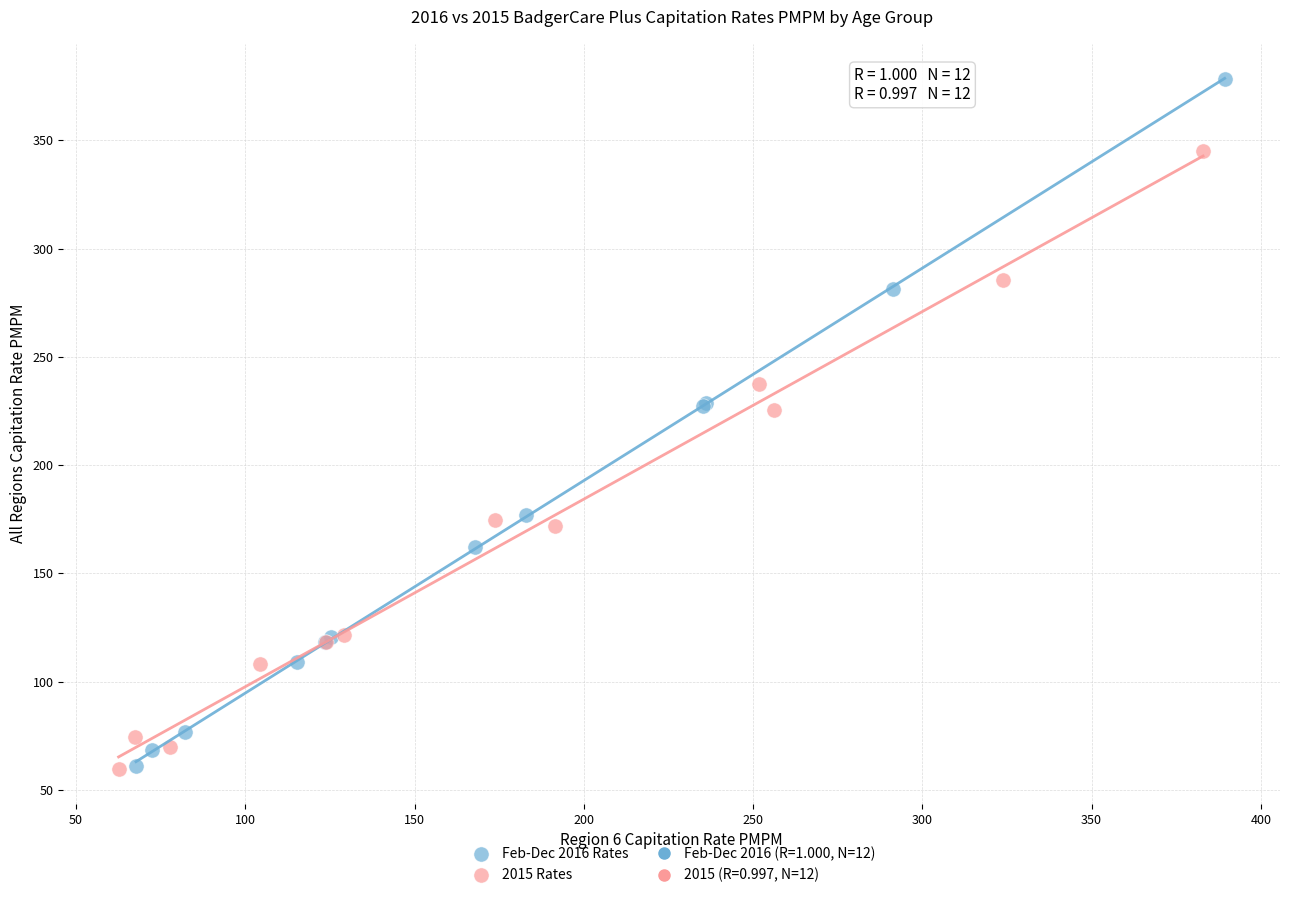

Which series has the largest Y range (max minus min)?

Feb-Dec 2016 Rates